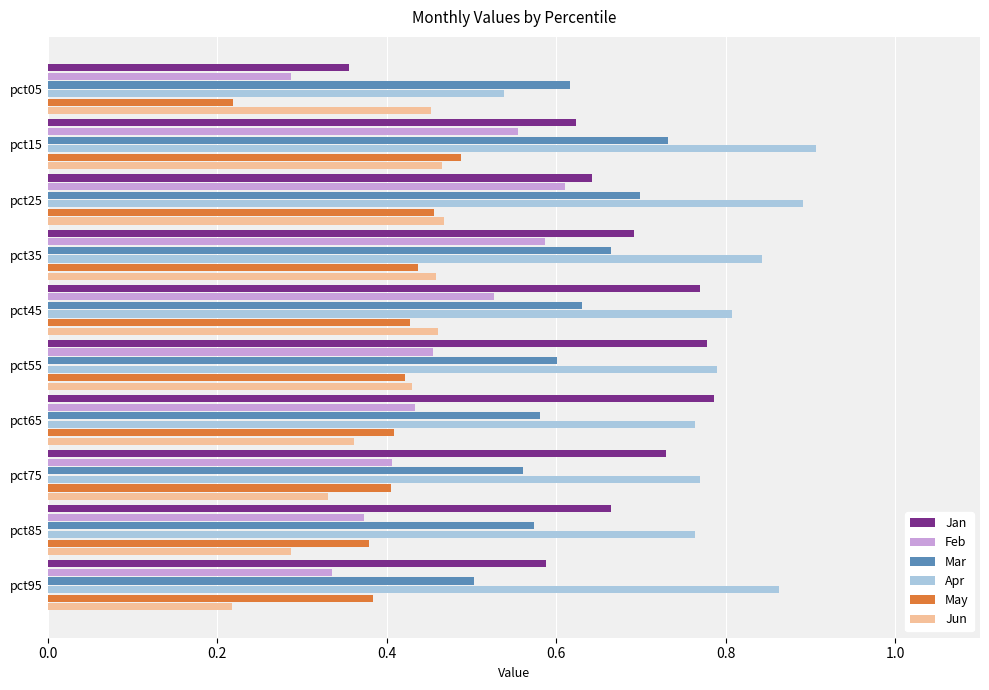

The Jun series shows 0.5 at pct25. True or false?

True